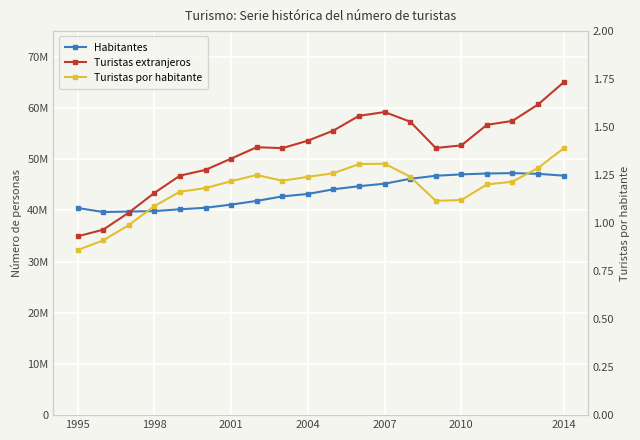

What is the sum of all Habitantes values?

871614387.0